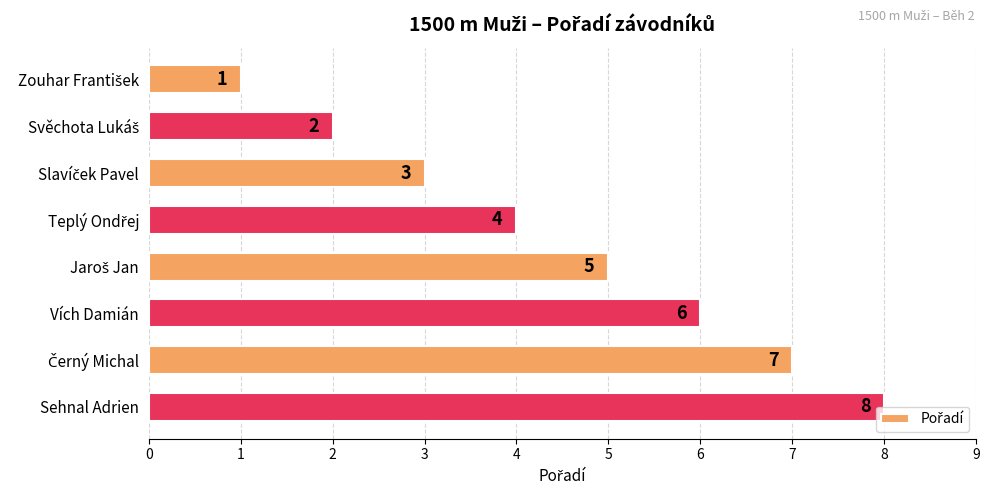

What is the difference between the second highest and second lowest values?

5